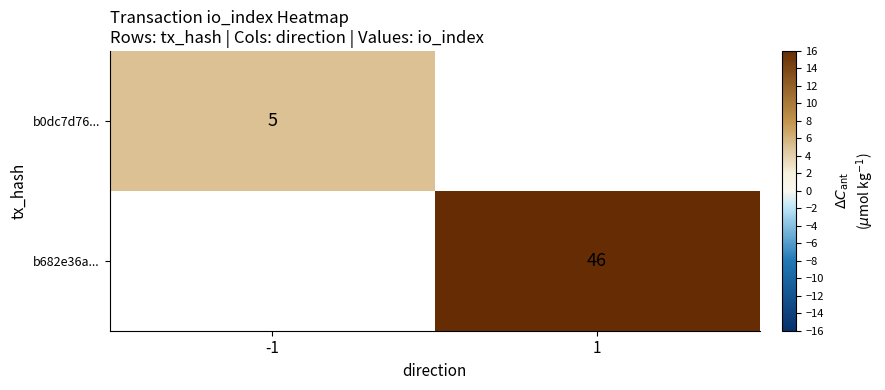

At which category does the chart reach its peak across all series?

1